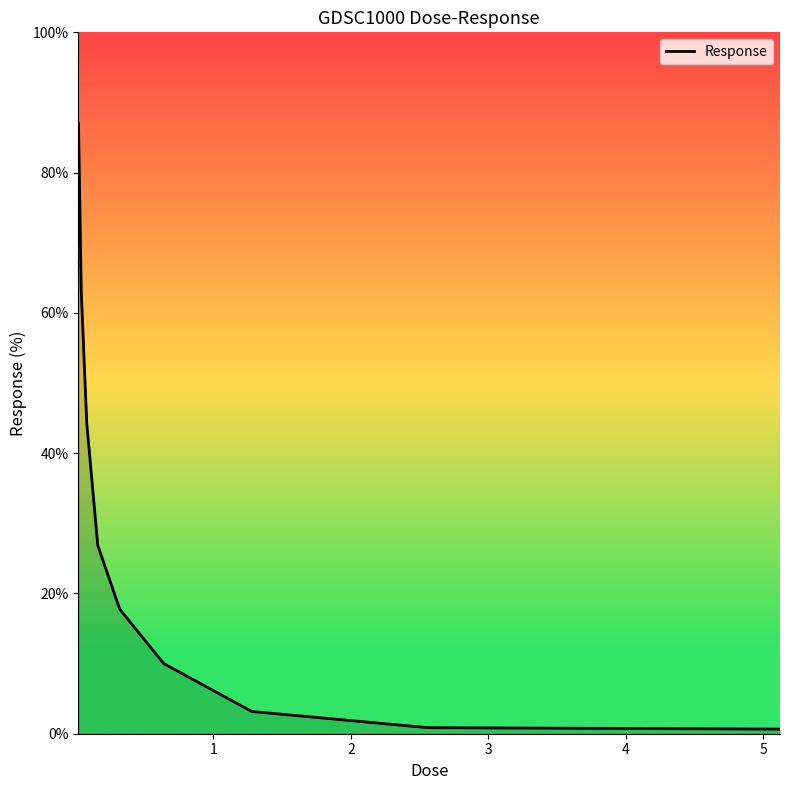

How many lines are shown in the chart?

1